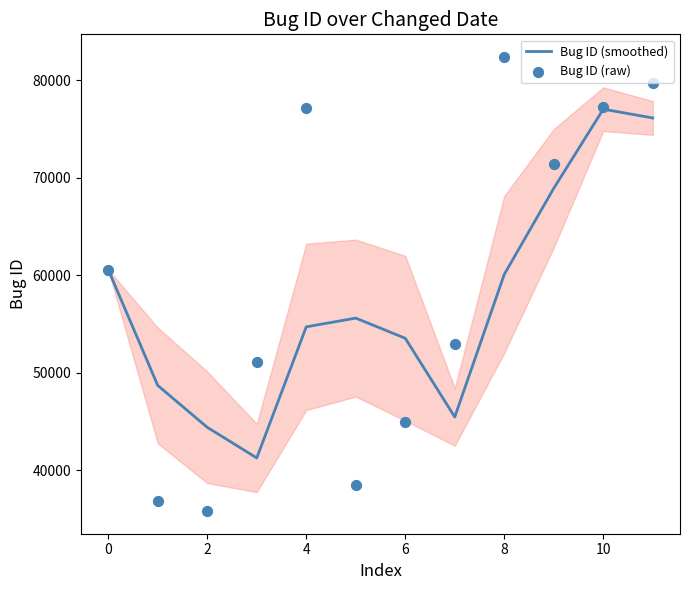

Which series has the widest spread of Y values?

Bug ID (raw)